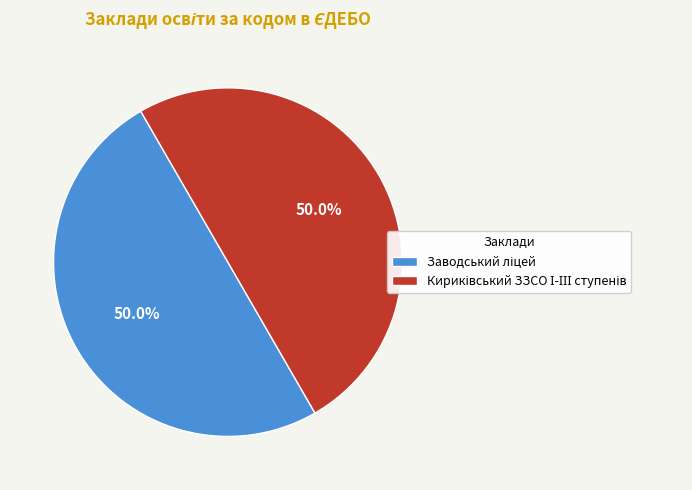

What is the majority slice?

Заводський ліцей